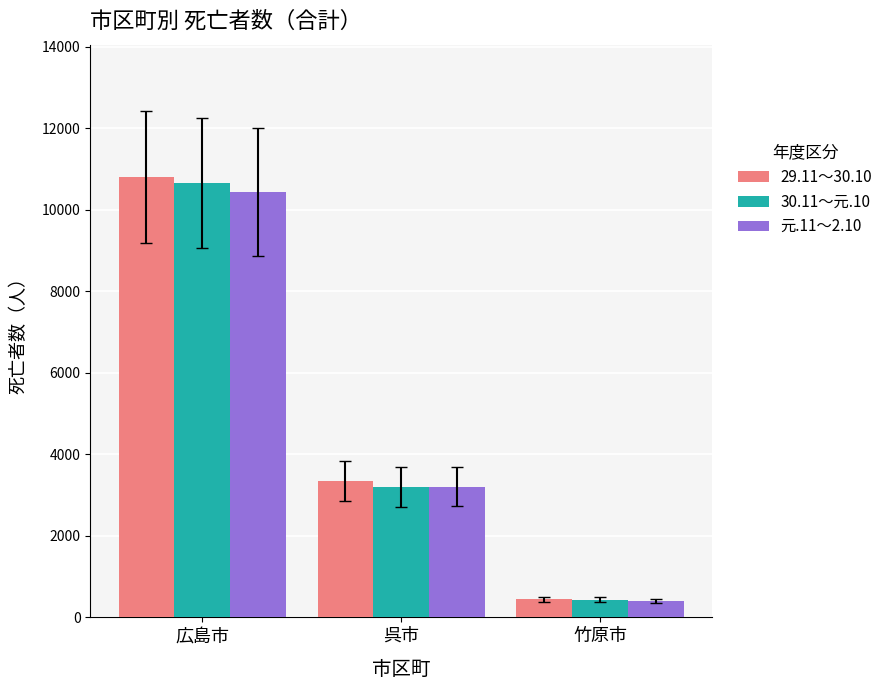

Reading left to right, what are all the values shown in this chart?

29.11～30.10: 10811	3346	442
30.11～元.10: 10656	3199	431
元.11～2.10: 10441	3205	401